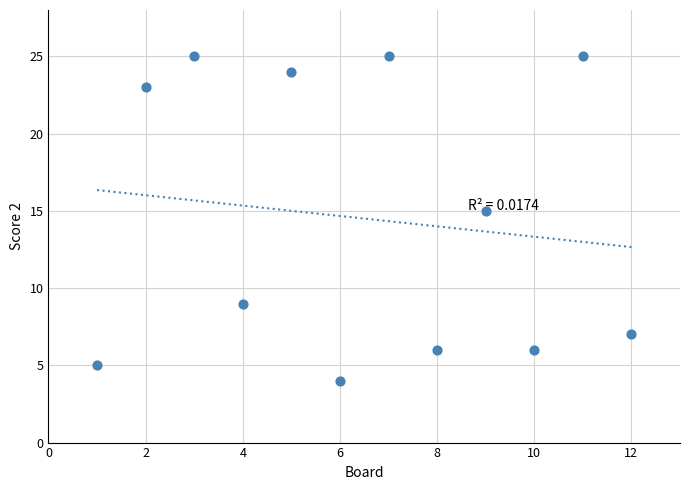

What is the average X value?

6